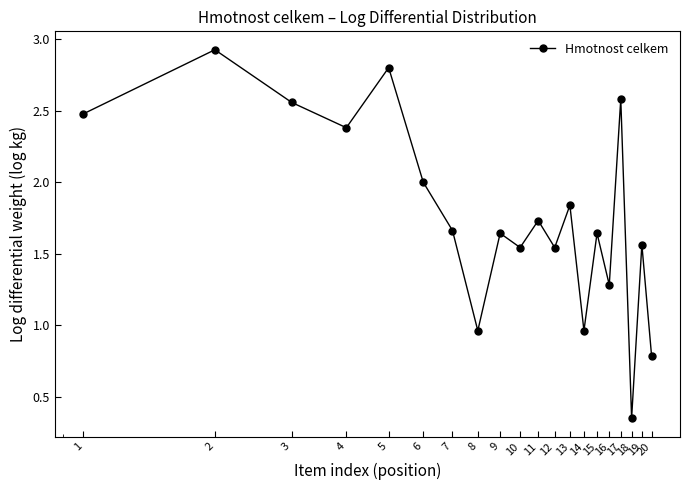

What is the sum of all values?

35.2